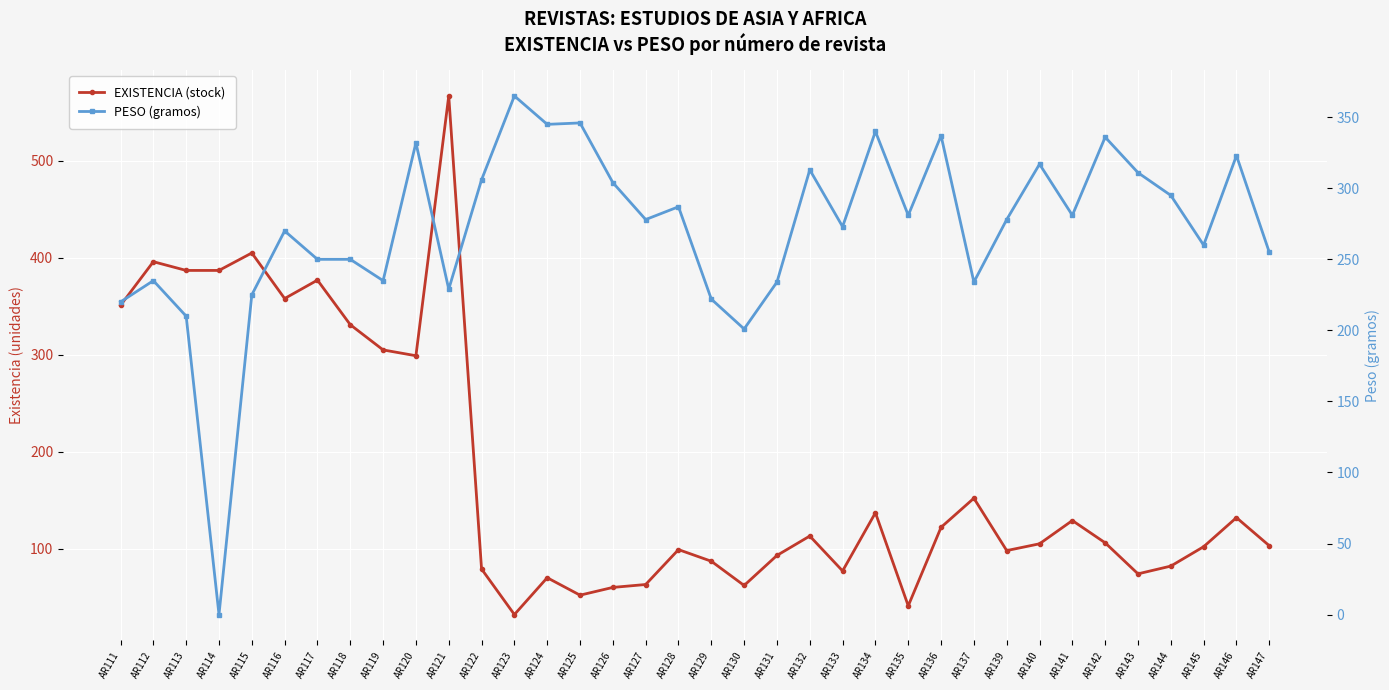

How many series are shown in this chart?

2